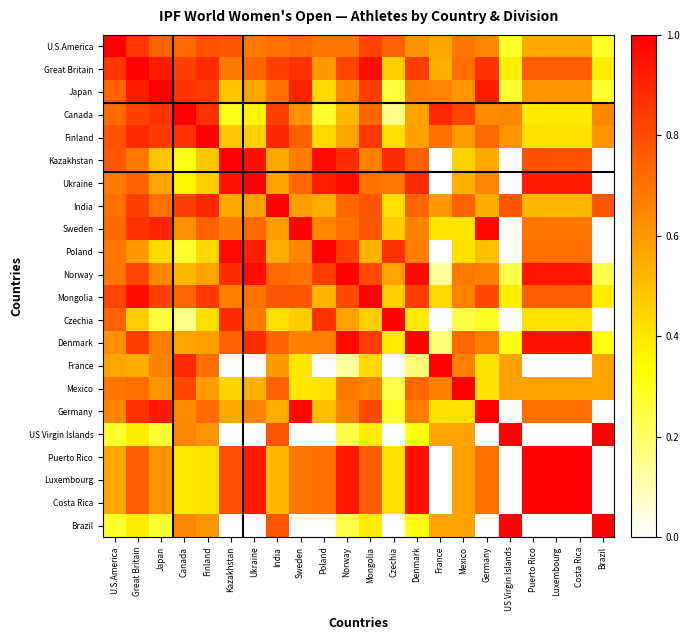

List the series in order of their peak value, highest first.

Japan, Finland, Ukraine, Poland, Norway, Czechia, France, Mexico, U.S.America, Canada, Kazakhstan, India, US Virgin Islands, Puerto Rico, Luxembourg, Costa Rica, Brazil, Denmark, Germany, Great Britain, Mongolia, Sweden